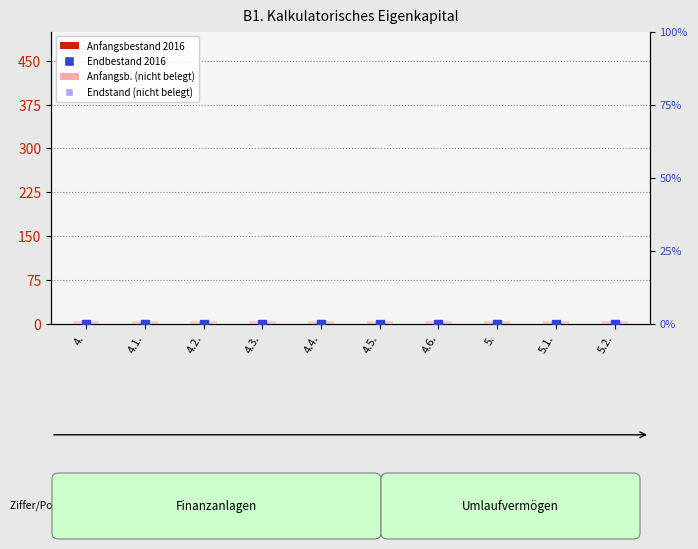

What position from the left is 4.2.?

3